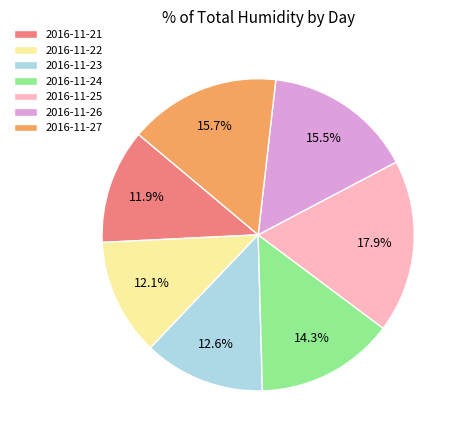

Is 2016-11-23 the majority of the pie?

No